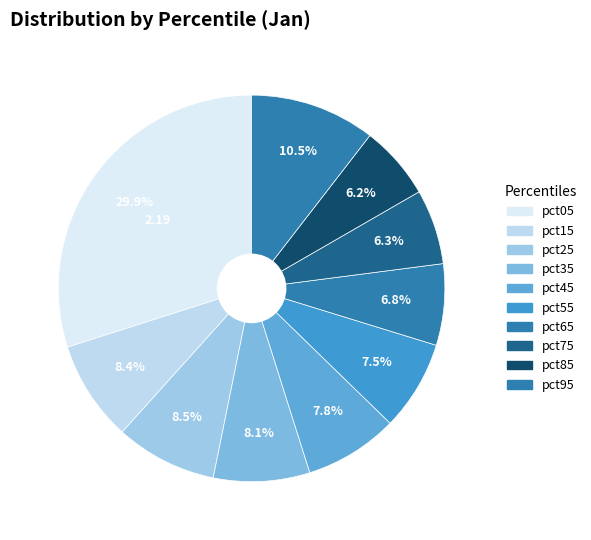

To the nearest percent, what portion does pct95 represent?

10%